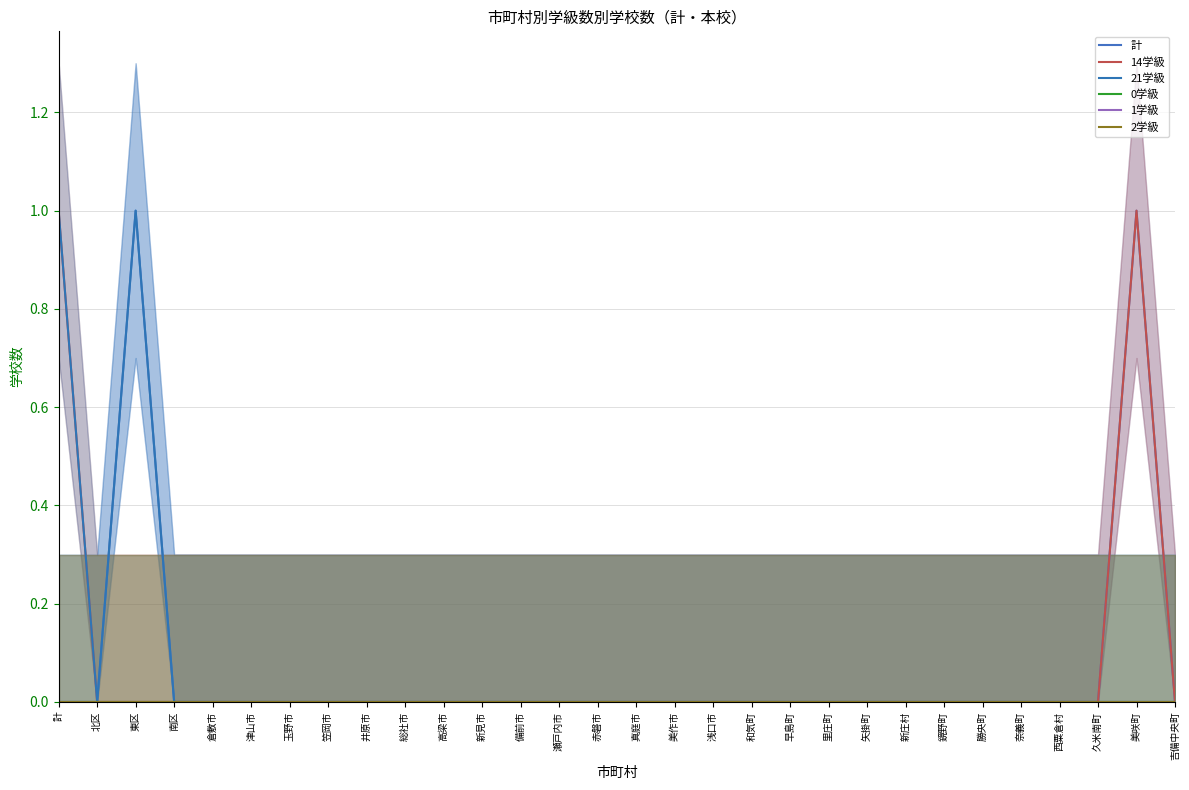

Where is 14学級 nearest to the value 0?

北区